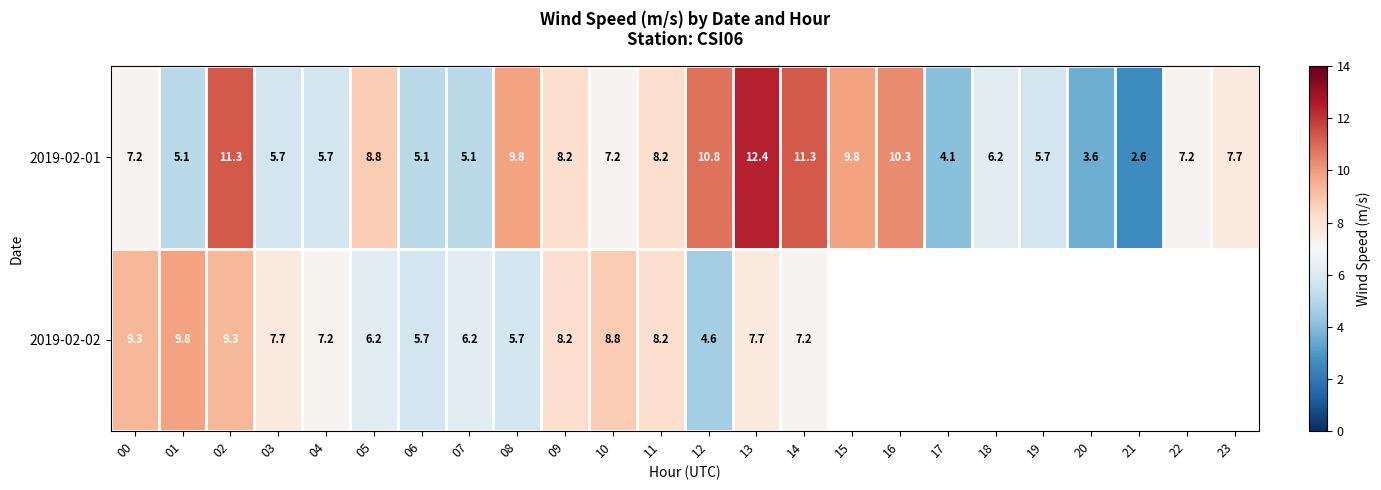

Which has a higher value, 07 or 10?

10